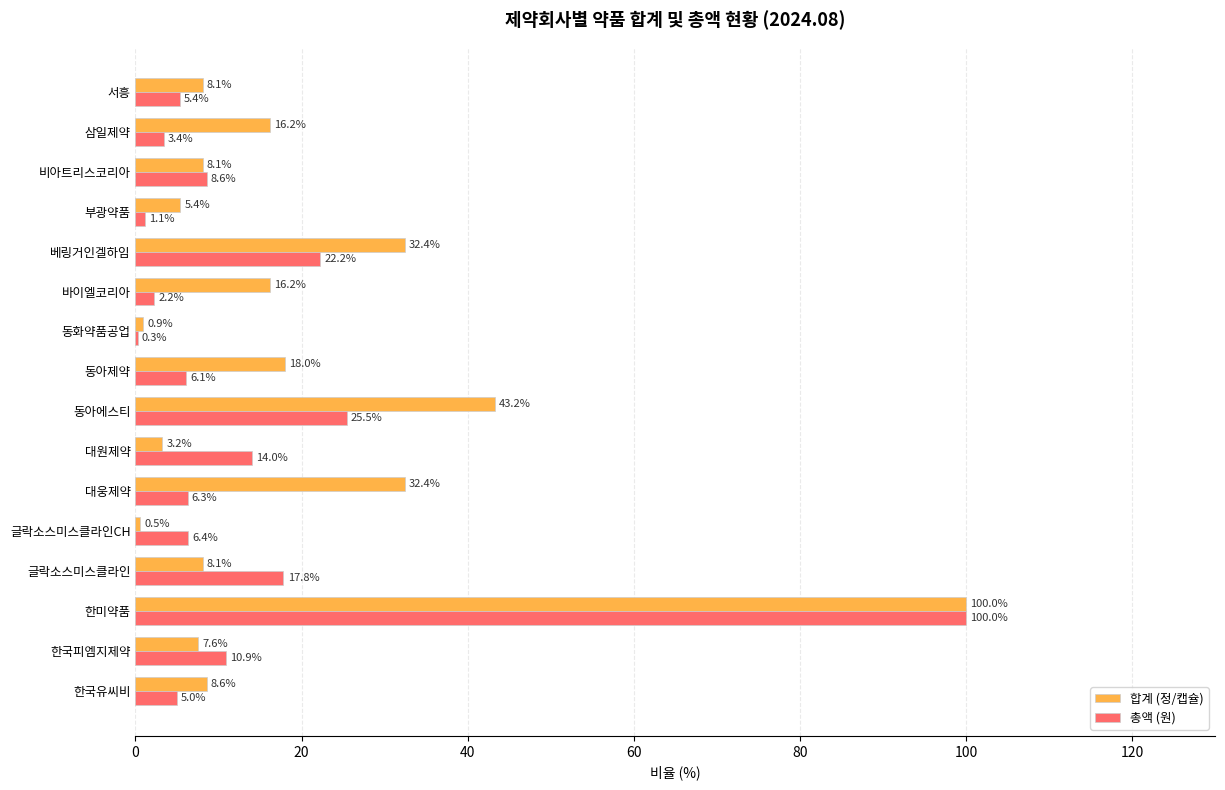

Between 동아제약 and 비아트리스코리아, which series saw the biggest shift?

합계 (정/캡슐)